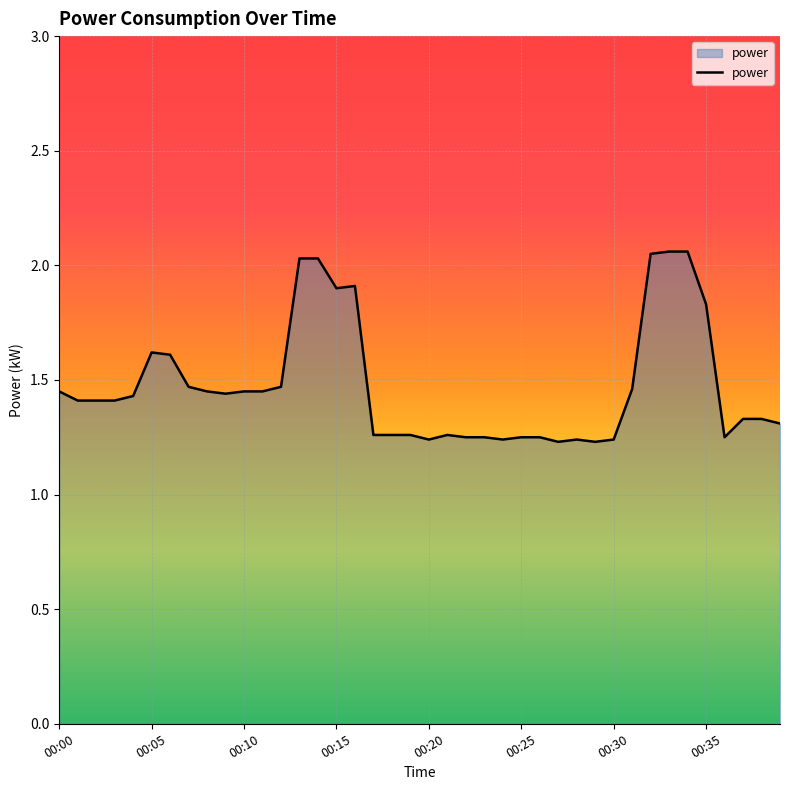

What is the difference between the maximum and minimum values?

0.8